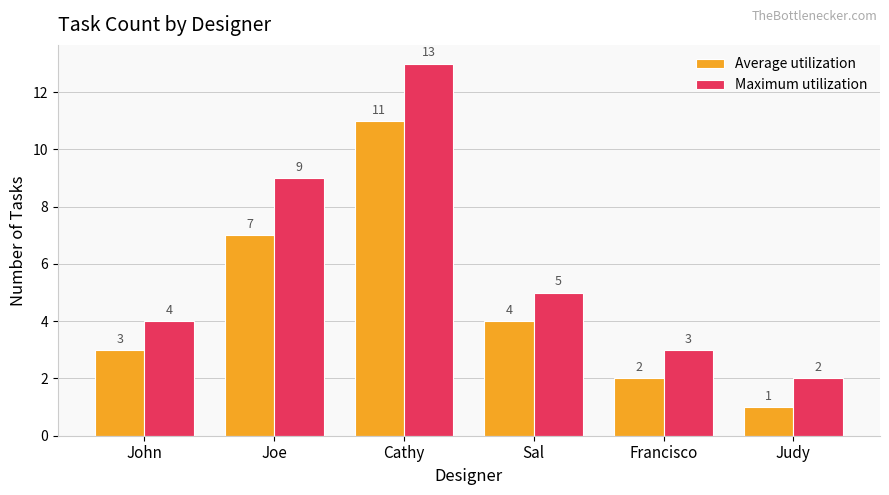

Reading left to right, list all the values displayed in this chart.

Average utilization: 3	7	11	4	2	1
Maximum utilization: 4	9	13	5	3	2